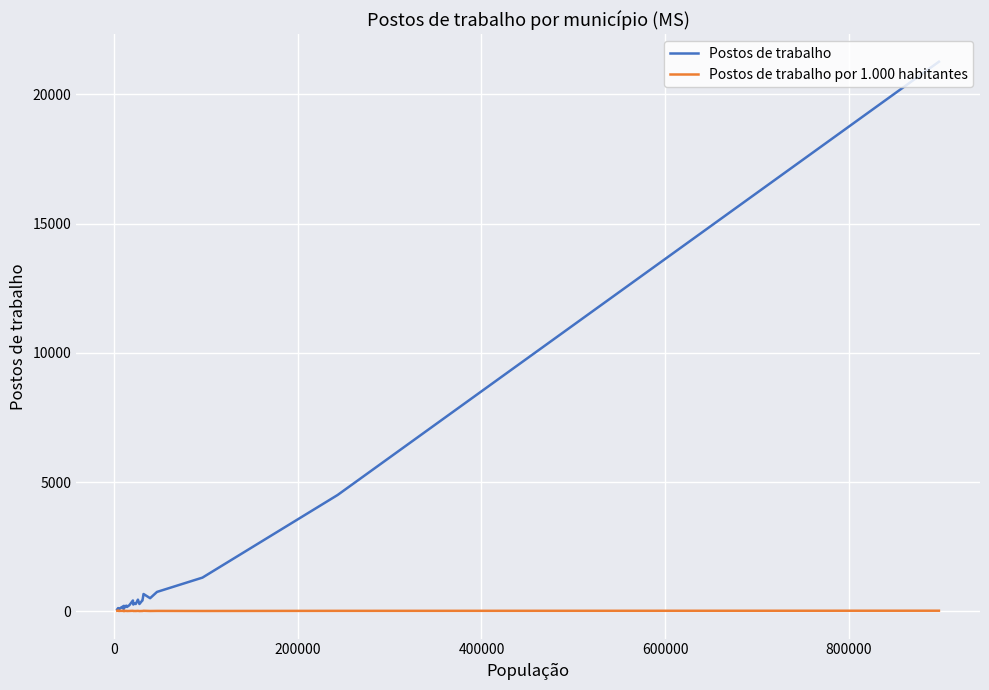

Which series has the largest total across all categories?

Postos de trabalho